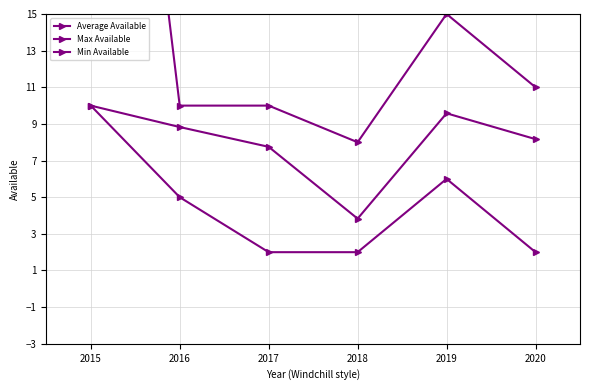

Count the number of data series in this chart.

3